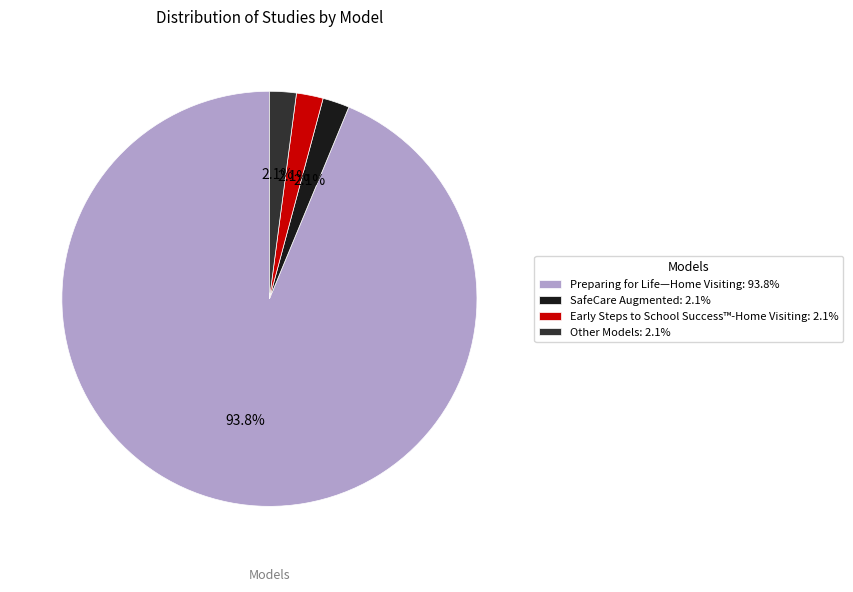

Combined, do Early Steps to School Success™-Home Visiting and SafeCare Augmented account for over 50%?

No